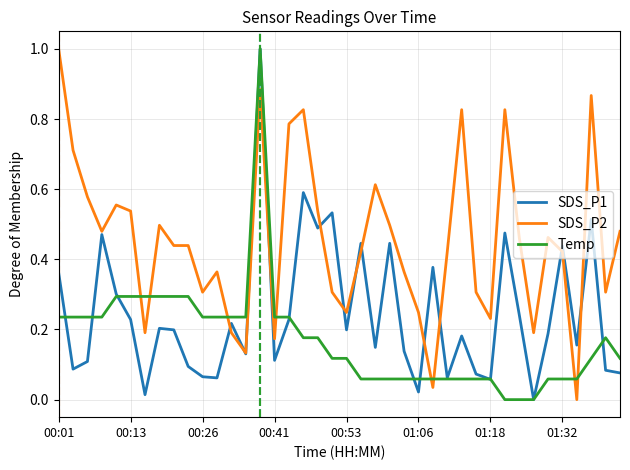

What are all the series names shown in the legend?

SDS_P1, SDS_P2, Temp